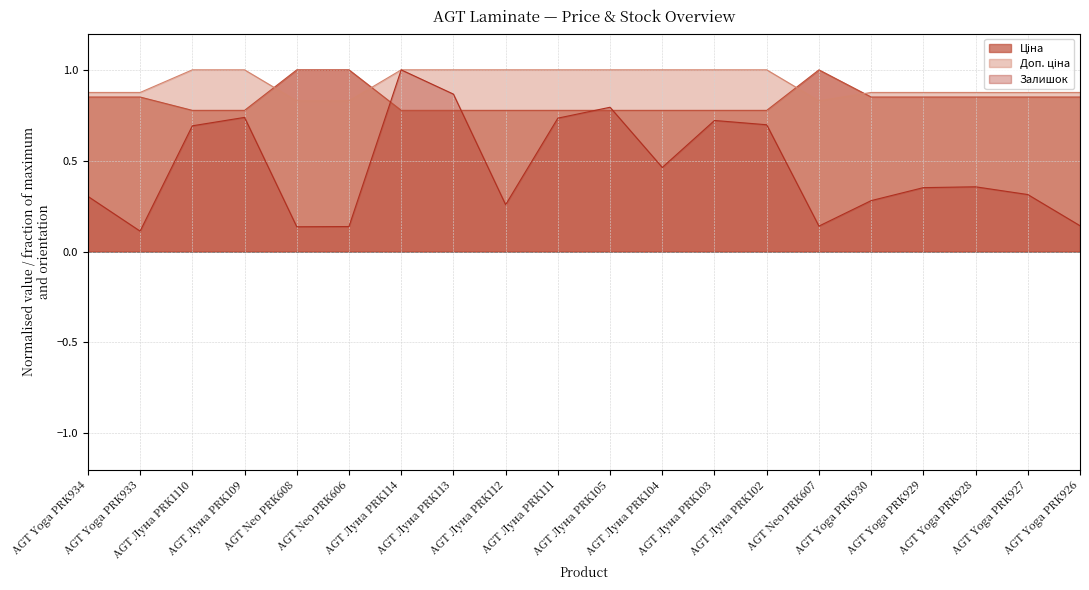

Which category has the highest value in the Доп. ціна series?

AGT Луна PRK1110